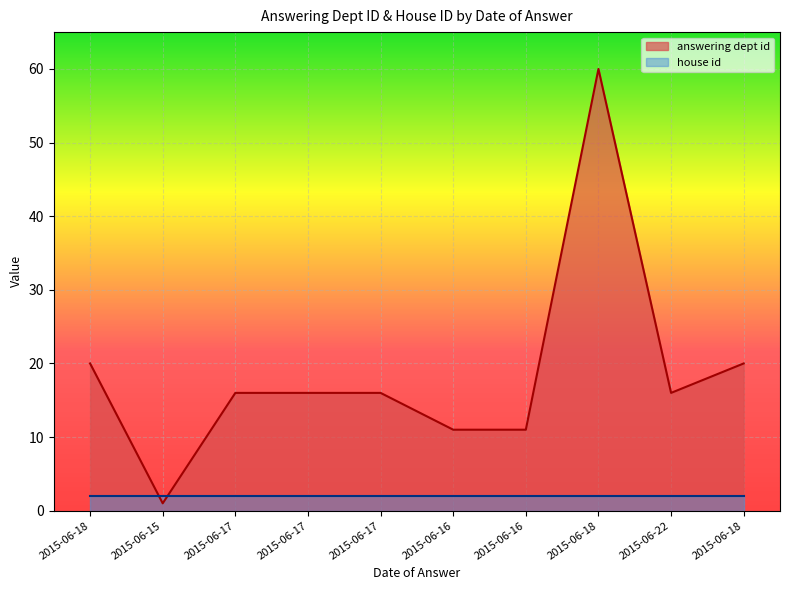

Reading right to left, transcribe all the data shown in this chart.

20	16	60	11	11	16	16	16	1	20